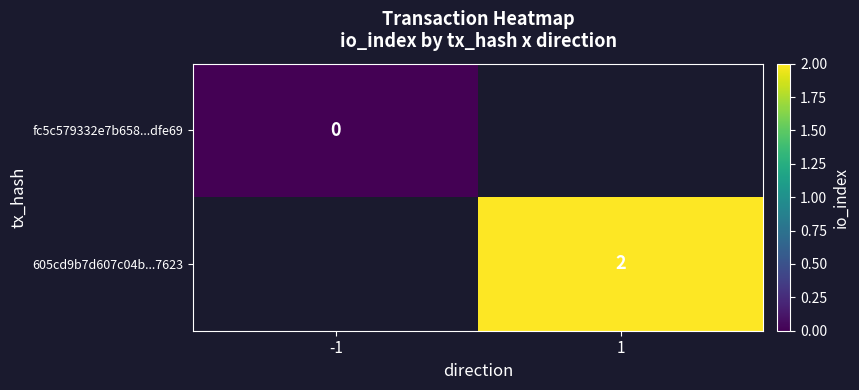

At how many categories does at least one series exceed 0?

1